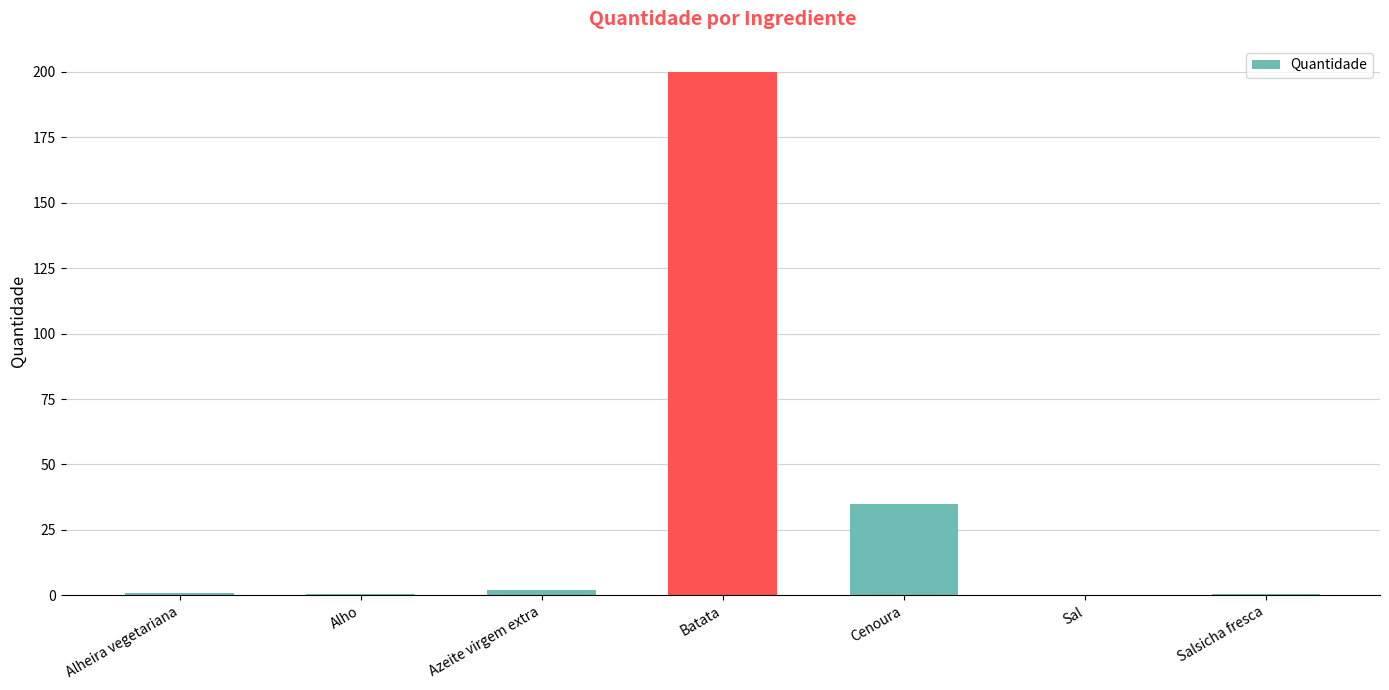

At which category does the chart reach its peak across all series?

Batata